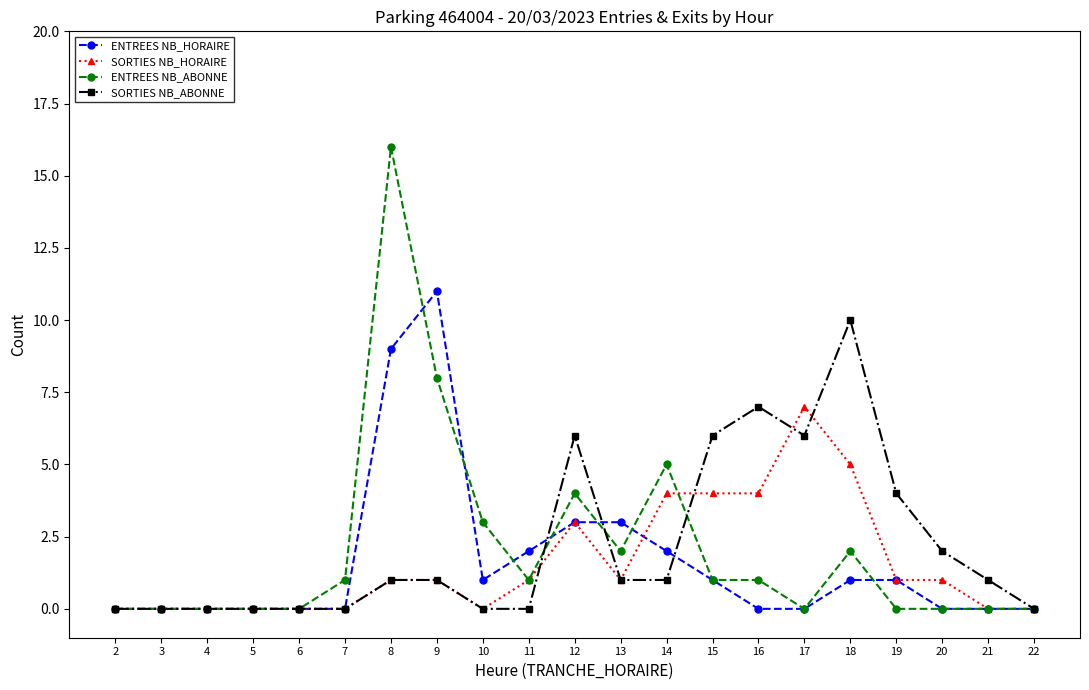

What is the sum of the ENTREES NB_HORAIRE values at 9 and 2?

11